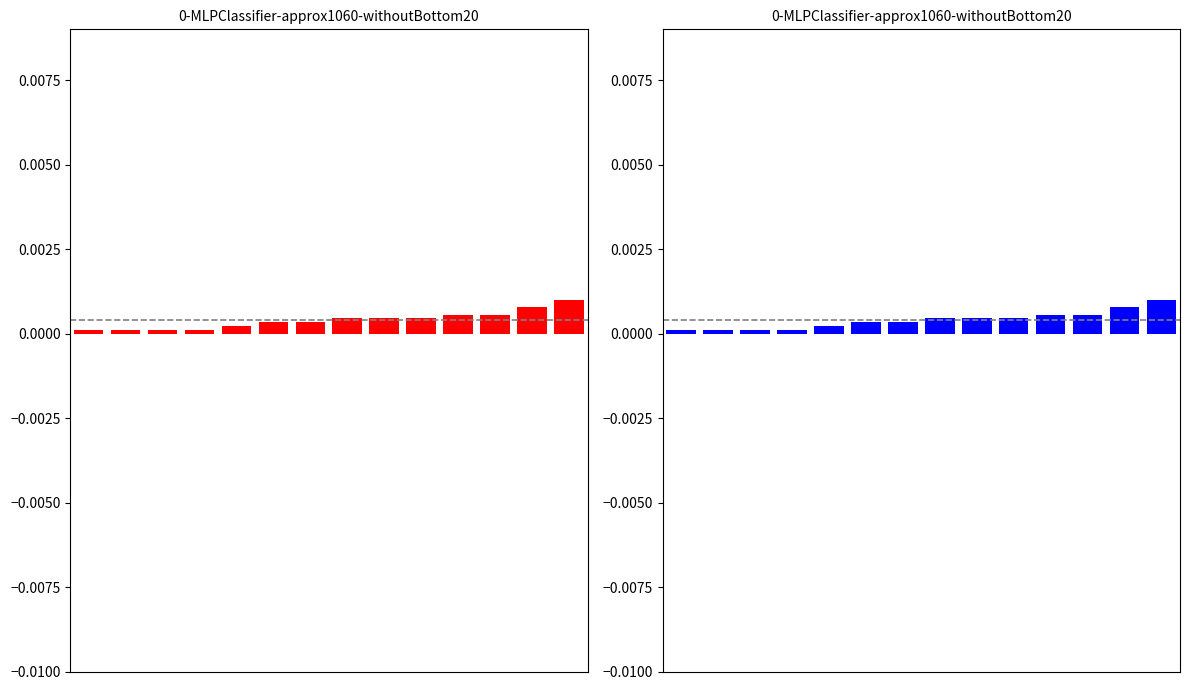

The value at 13 is 0.0. True or false?

True